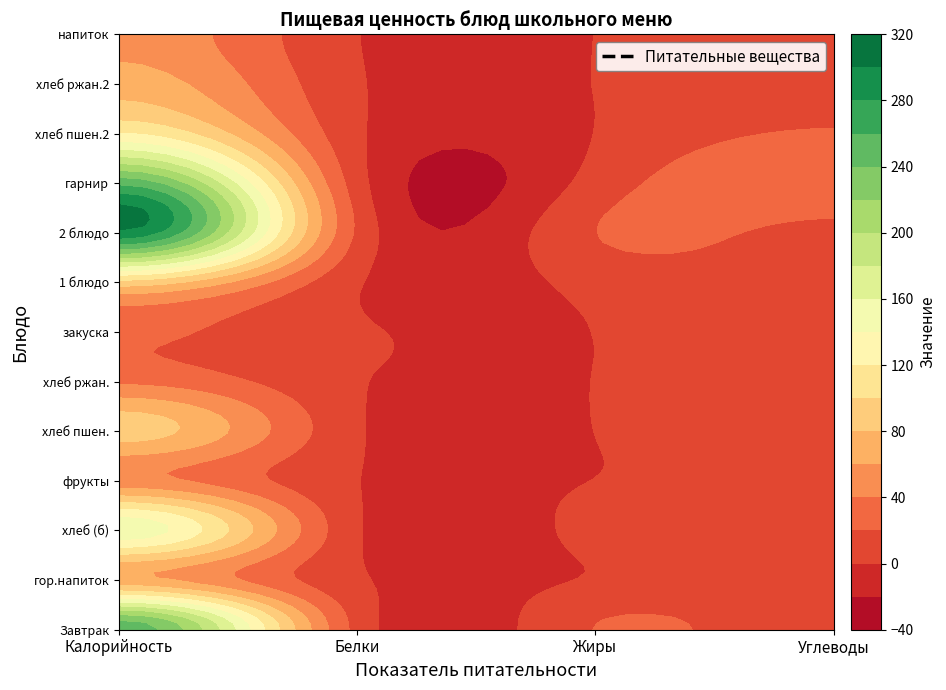

What is the difference between the maximum and minimum values in the хлеб ржан.2 series?

69.9